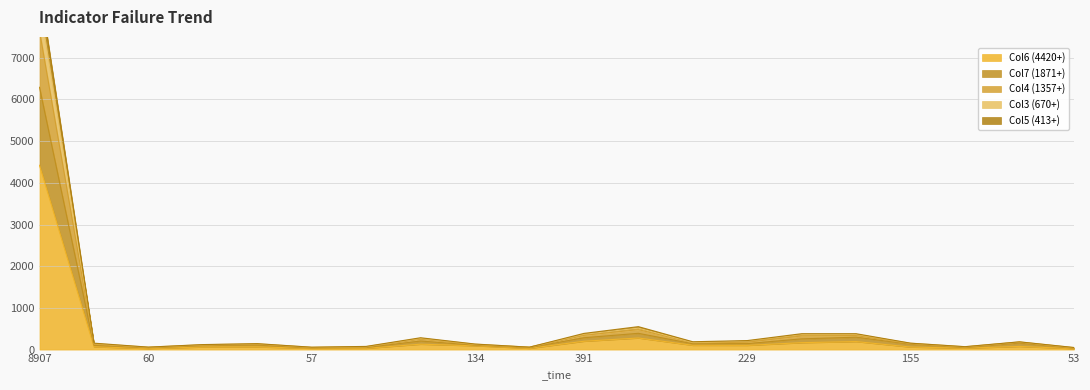

True or false: Col6 (4420+) and Col5 (413+) intersect in this chart.

False